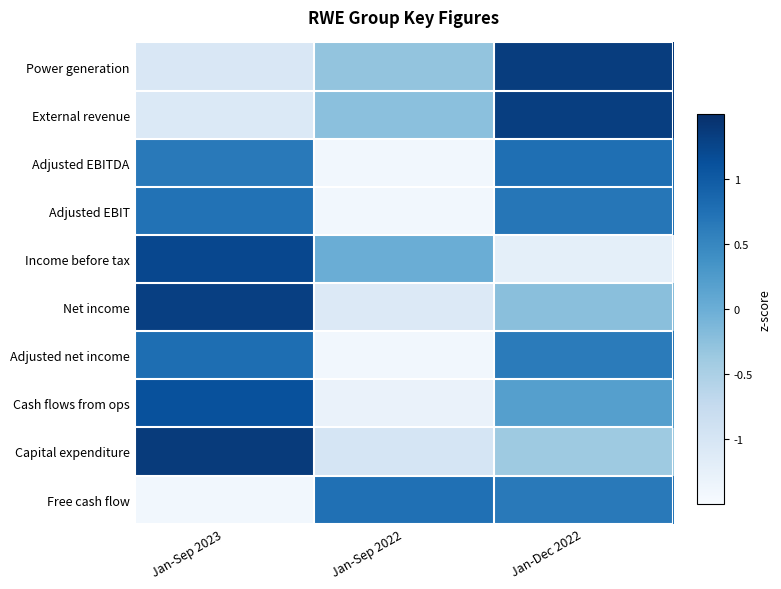

Reading left to right, extract all data points from this chart.

Power generation: Jan-Sep 2023=-1.0	Jan-Sep 2022=-0.3	Jan-Dec 2022=1.3
External revenue: Jan-Sep 2023=-1.1	Jan-Sep 2022=-0.2	Jan-Dec 2022=1.3
Adjusted EBITDA: Jan-Sep 2023=0.6	Jan-Sep 2022=-1.4	Jan-Dec 2022=0.8
Adjusted EBIT: Jan-Sep 2023=0.7	Jan-Sep 2022=-1.4	Jan-Dec 2022=0.7
Income before tax: Jan-Sep 2023=1.2	Jan-Sep 2022=0.0	Jan-Dec 2022=-1.2
Net income: Jan-Sep 2023=1.3	Jan-Sep 2022=-1.1	Jan-Dec 2022=-0.2
Adjusted net income: Jan-Sep 2023=0.8	Jan-Sep 2022=-1.4	Jan-Dec 2022=0.6
Cash flows from ops: Jan-Sep 2023=1.1	Jan-Sep 2022=-1.3	Jan-Dec 2022=0.2
Capital expenditure: Jan-Sep 2023=1.4	Jan-Sep 2022=-1.0	Jan-Dec 2022=-0.4
Free cash flow: Jan-Sep 2023=-1.4	Jan-Sep 2022=0.8	Jan-Dec 2022=0.7